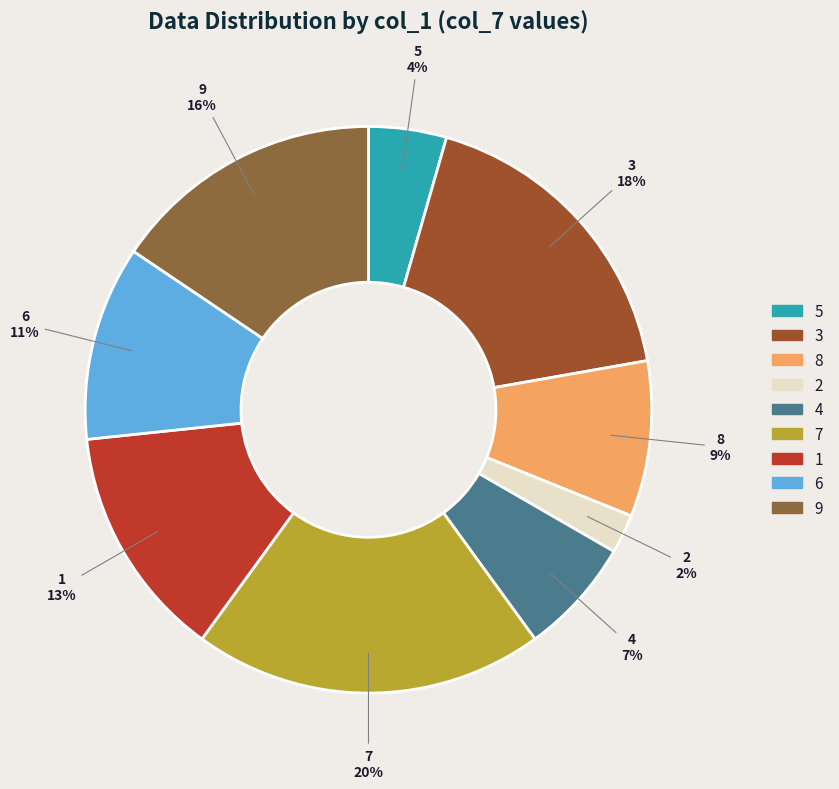

What is the largest slice in the pie chart?

7